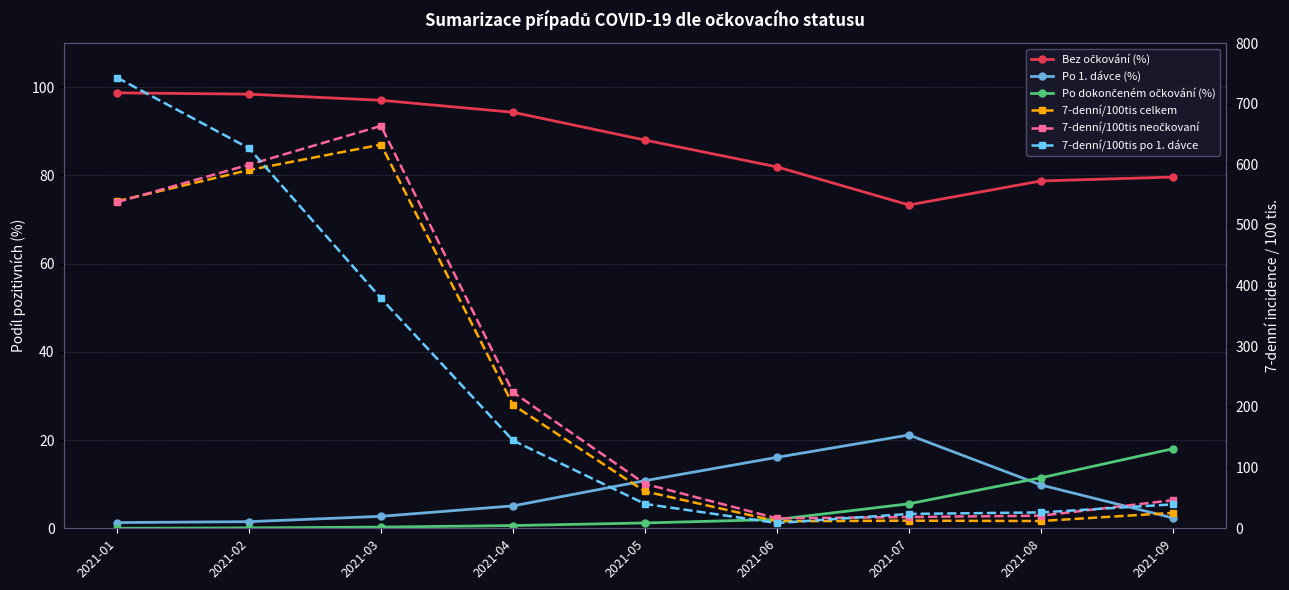

Does the chart display data point markers on the line(s)?

Yes